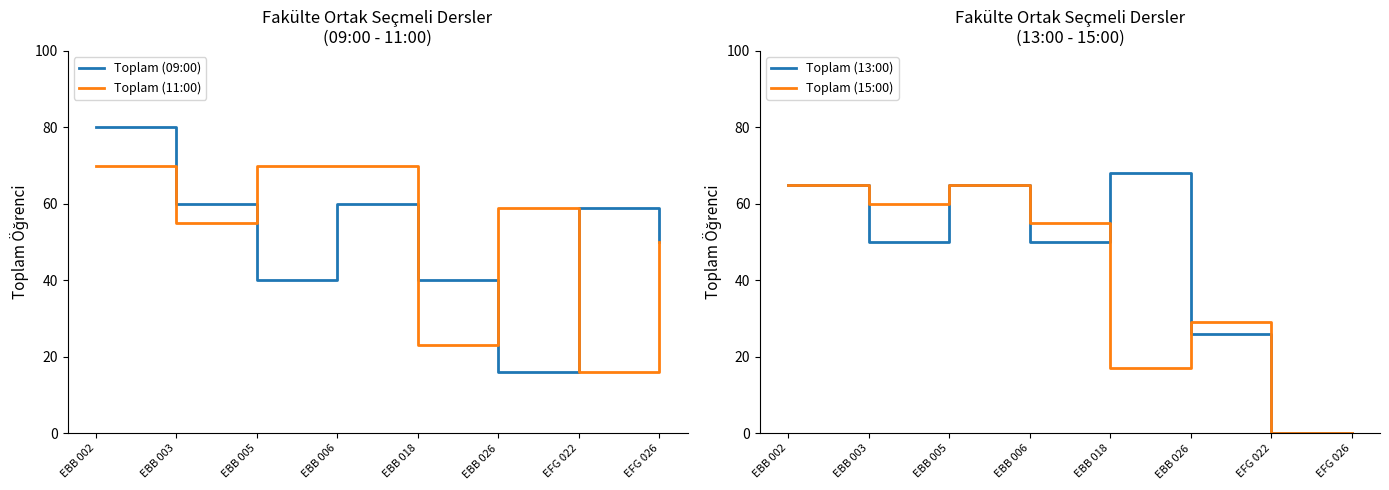

What is the difference between the Toplam (11:00) values at EBB 006 and EBB 003?

15